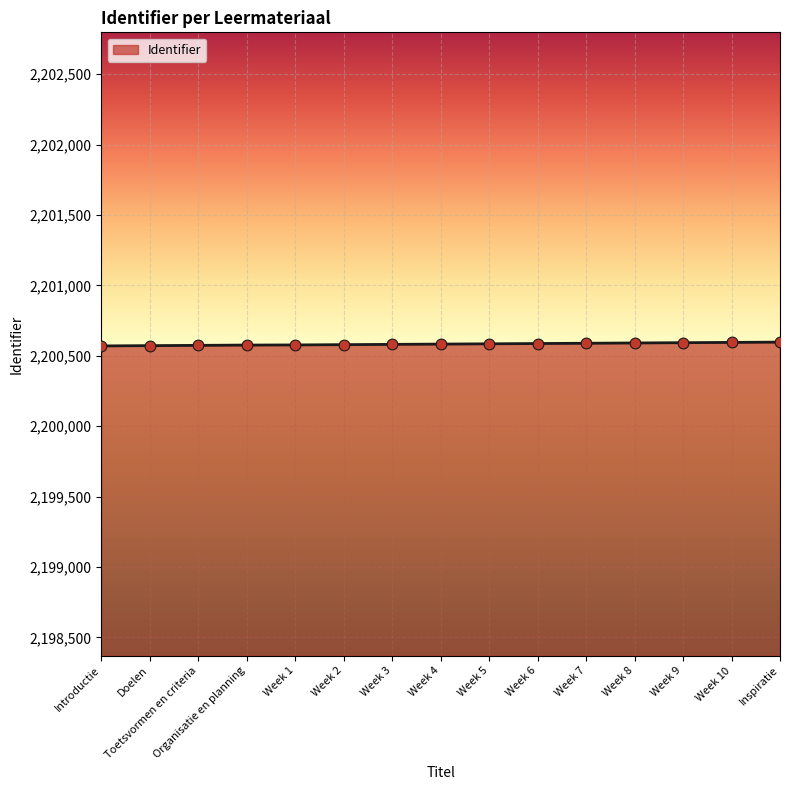

What is the ratio of the value at Toetsvormen en criteria to the value at Week 7?

1.0